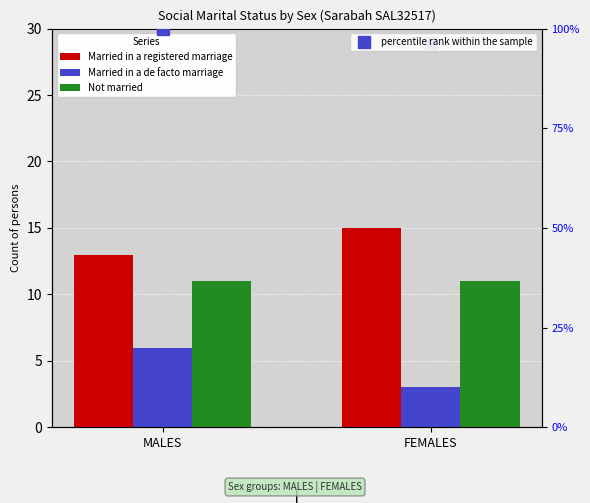

At how many categories does at least one series exceed 47?

2